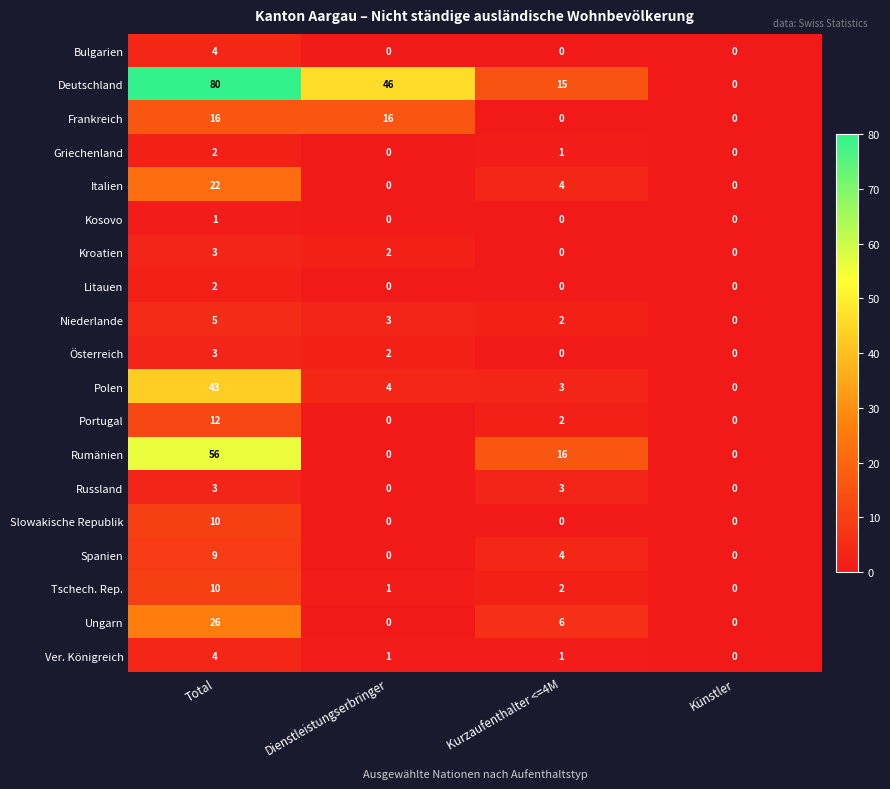

What is the approximate value of Rumänien at Kurzaufenthalter <=4M, to the nearest 10?

20